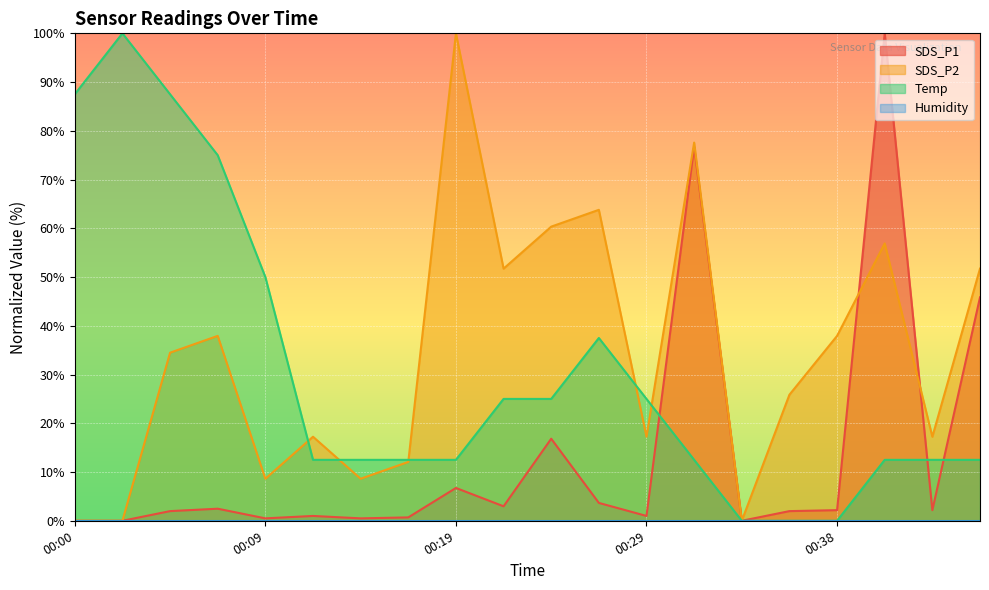

Is it true that SDS_P2 equals 34.7 at 00:19?

False